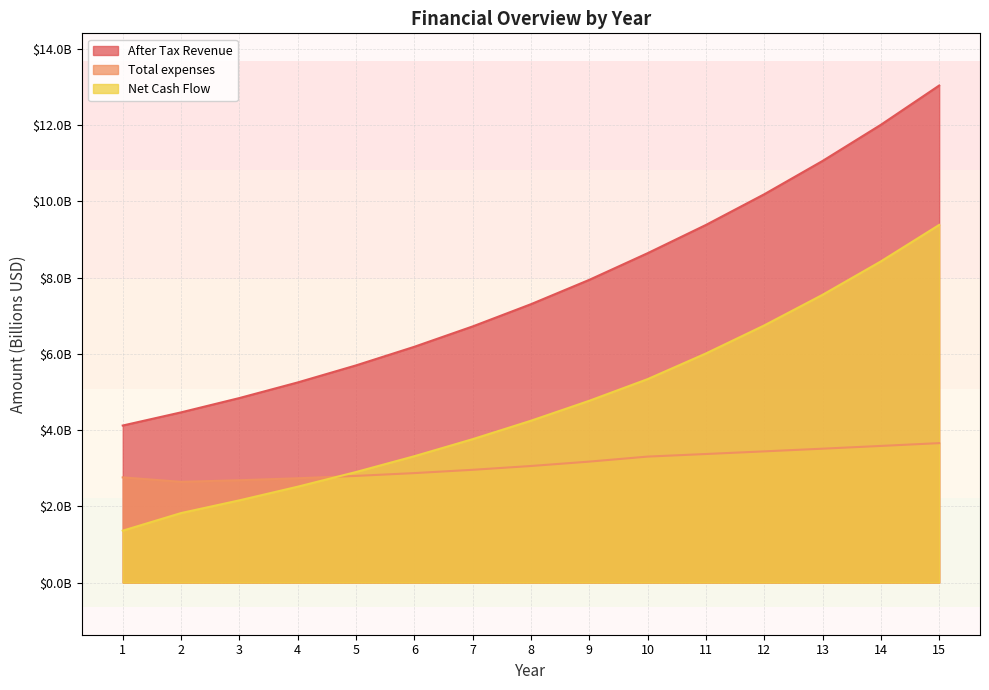

What is the value of the Total expenses point at the 9th from the left?

3.2